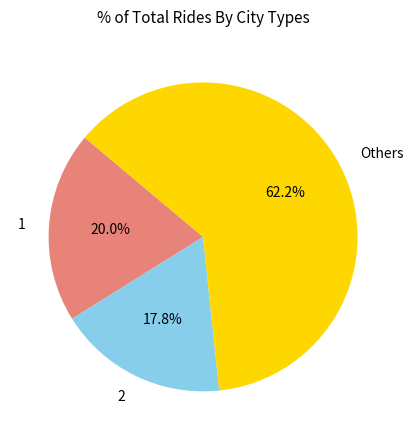

Count the number of slices in the pie.

3